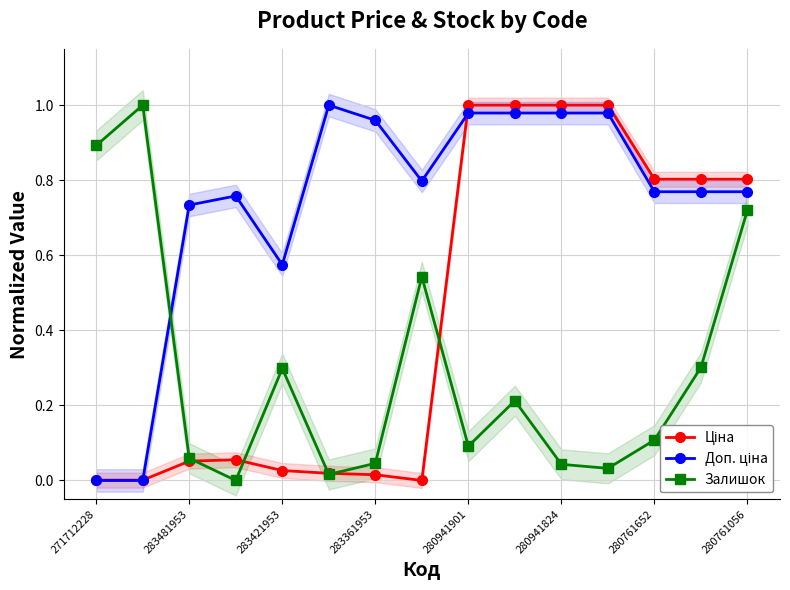

How many lines are shown in the chart?

3